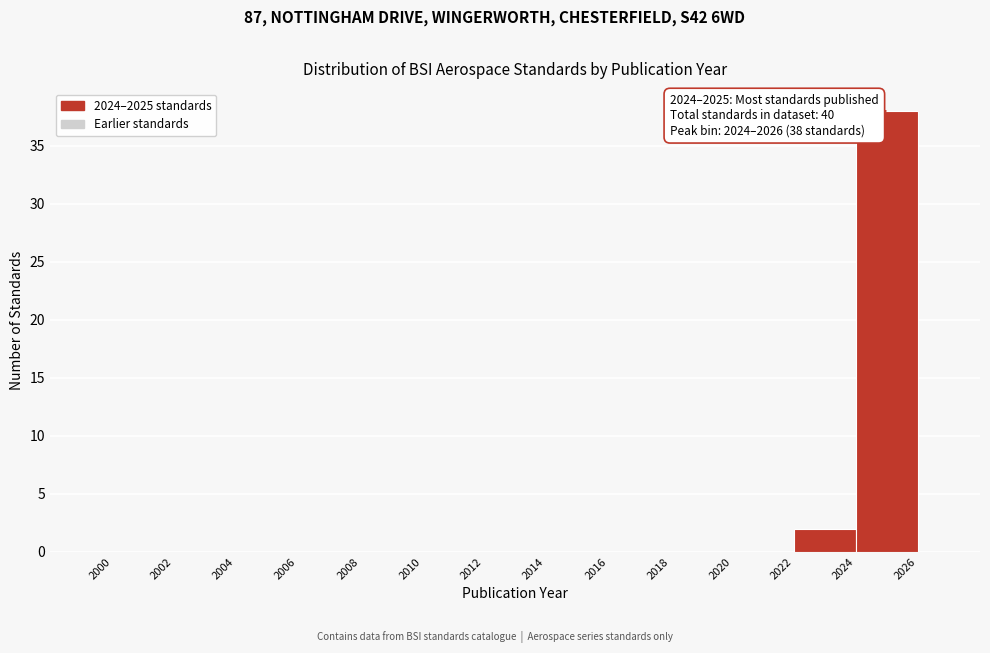

Which range on the x-axis has the tallest bar?

2024 to 2026